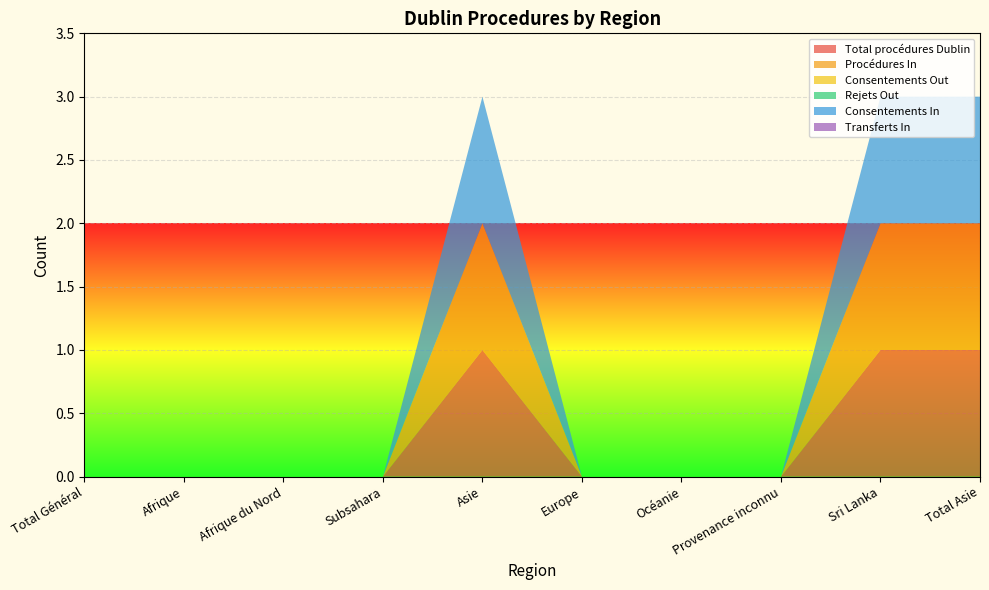

Reading left to right, list all the values displayed in this chart.

Total procédures Dublin: 0	0	0	0	1	0	0	0	1	1
Procédures In: 0	0	0	0	1	0	0	0	1	1
Consentements Out: 0	0	0	0	0	0	0	0	0	0
Rejets Out: 0	0	0	0	0	0	0	0	0	0
Consentements In: 0	0	0	0	1	0	0	0	1	1
Transferts In: 0	0	0	0	0	0	0	0	0	0